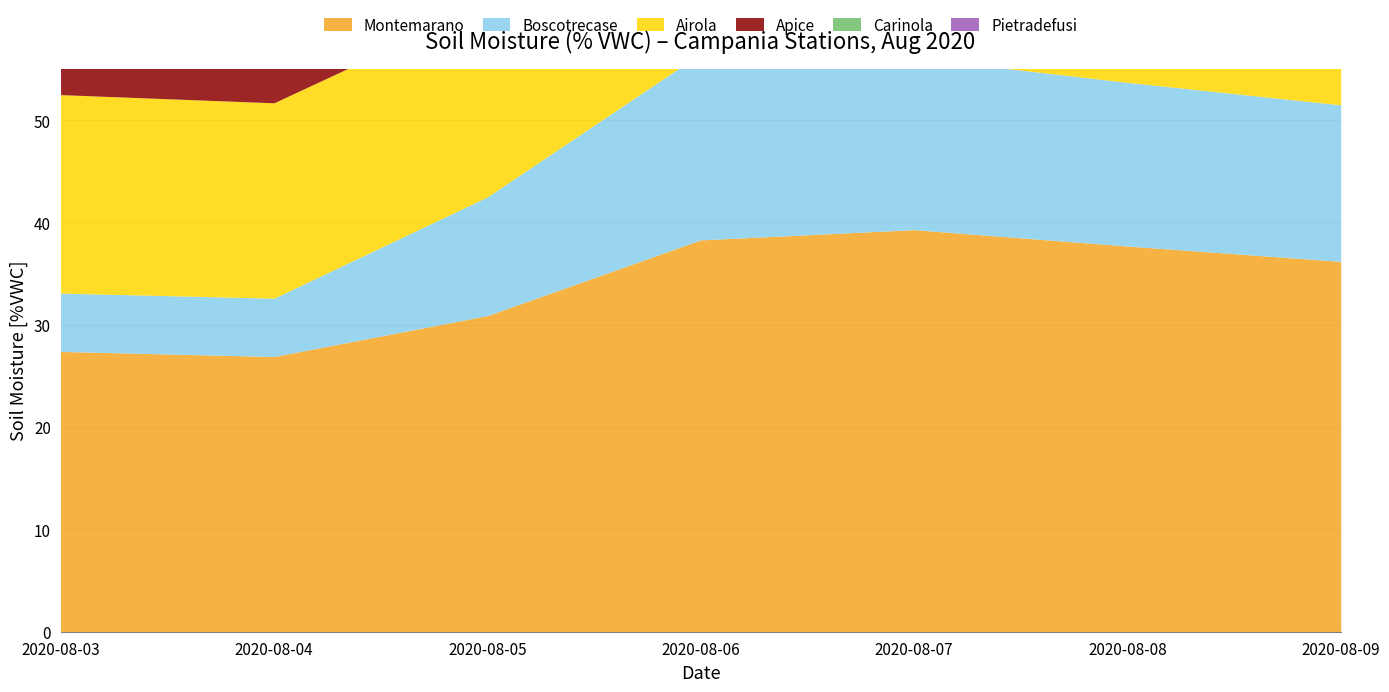

Does the chart display data point markers on the line(s)?

No